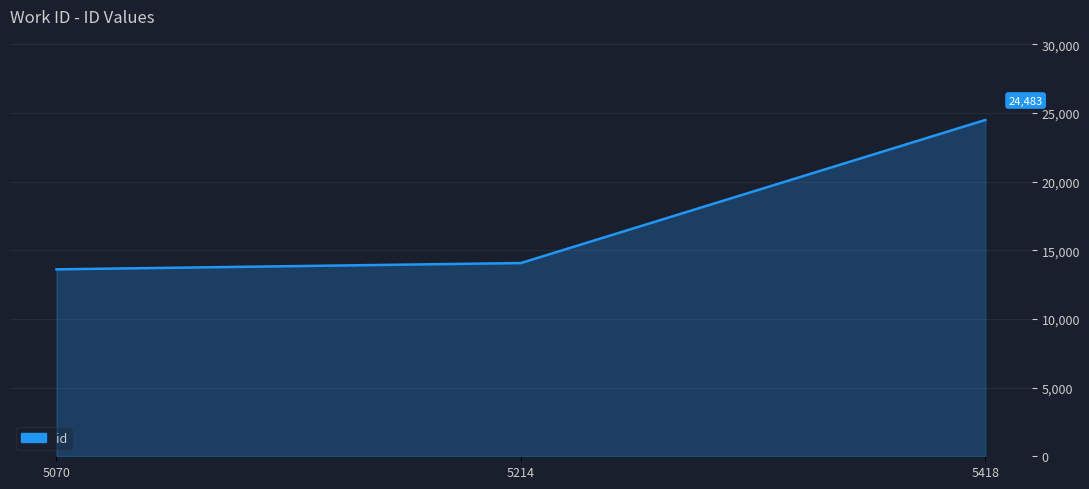

What is the change in value from 5070 to 5214?

+458